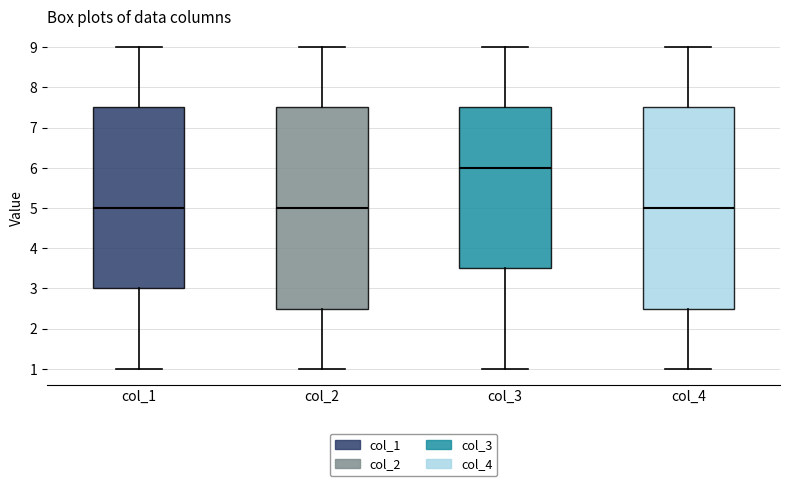

Where does the upper whisker of the box for col_3 end on the y-axis? The values are not printed on the chart, so give them approximately, as read against the axis.

9.0